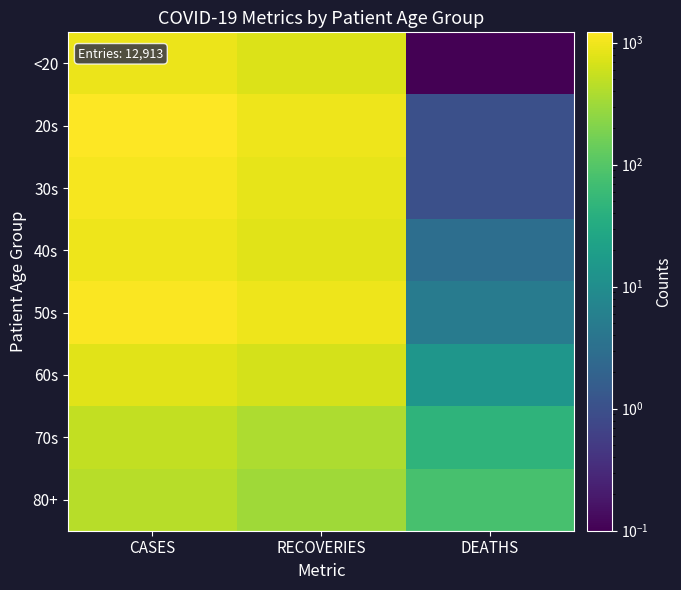

What is the smallest value displayed?

0.1